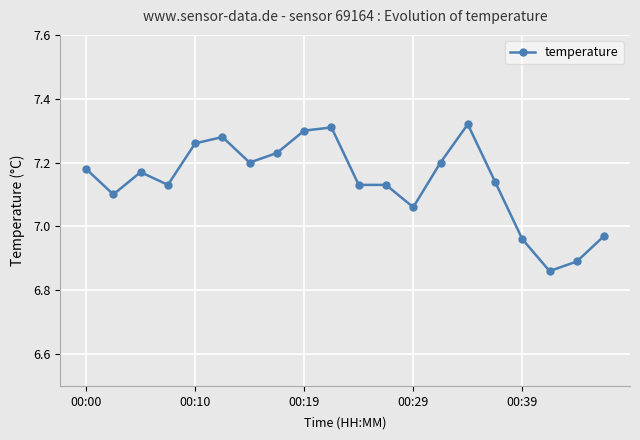

True or false: the data has more than 2 interior local peaks.

True